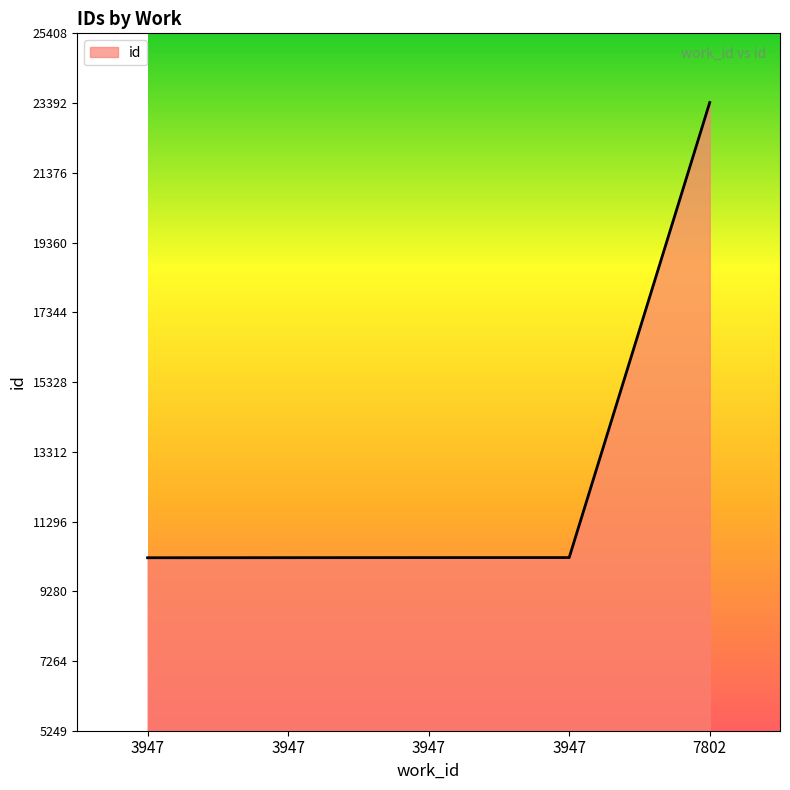

Rank the categories by value from lowest to highest.

3947, 3947, 3947, 3947, 7802